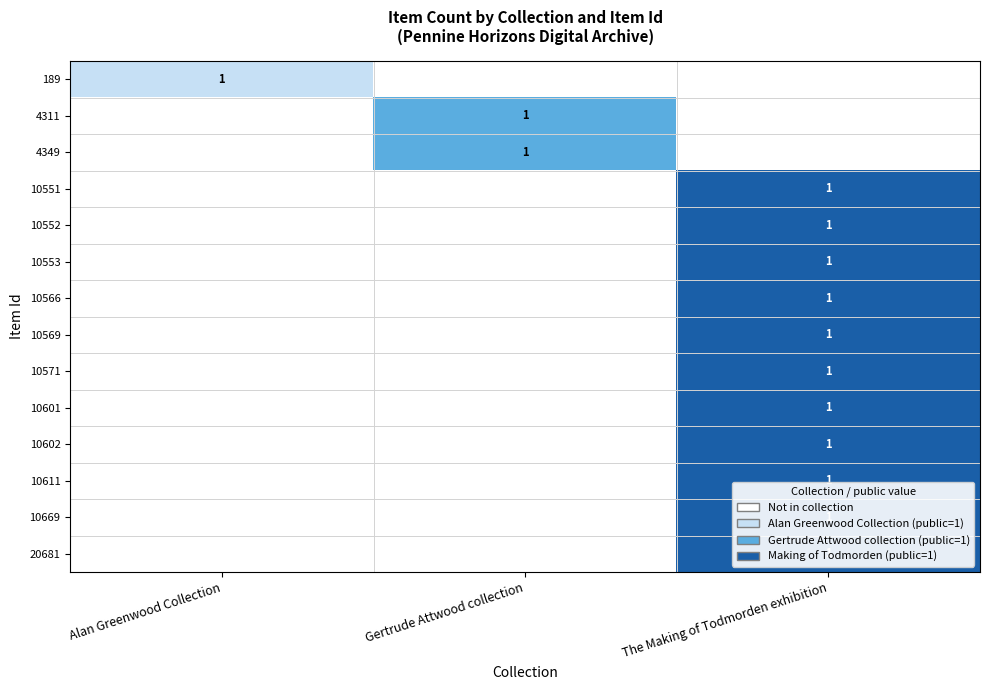

The 10601 series shows 1 at The Making of Todmorden exhibition. True or false?

True